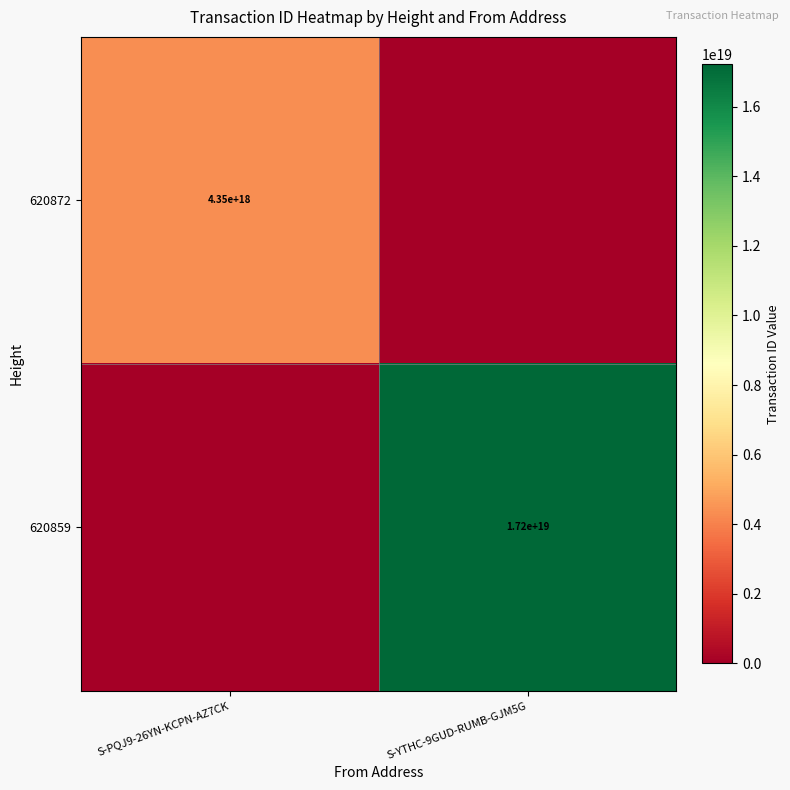

True or false: 620872 has a value of 4350000000000000000 at S-PQJ9-26YN-KCPN-AZ7CK.

True